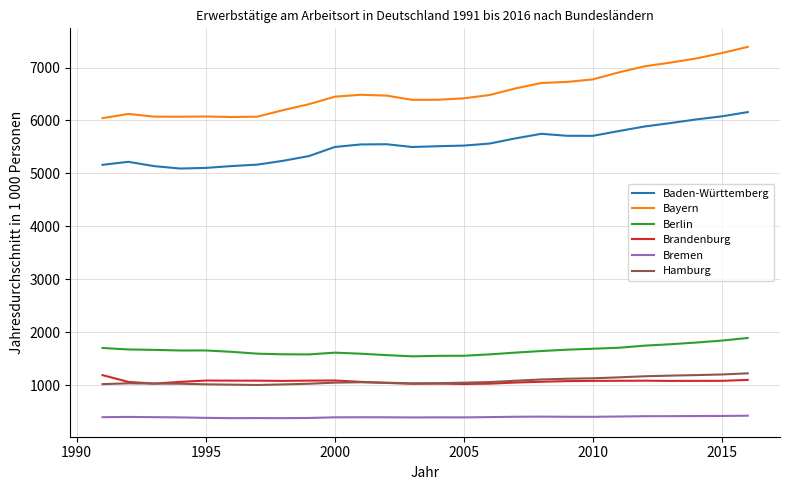

True or false: Bayern and Berlin intersect in this chart.

False